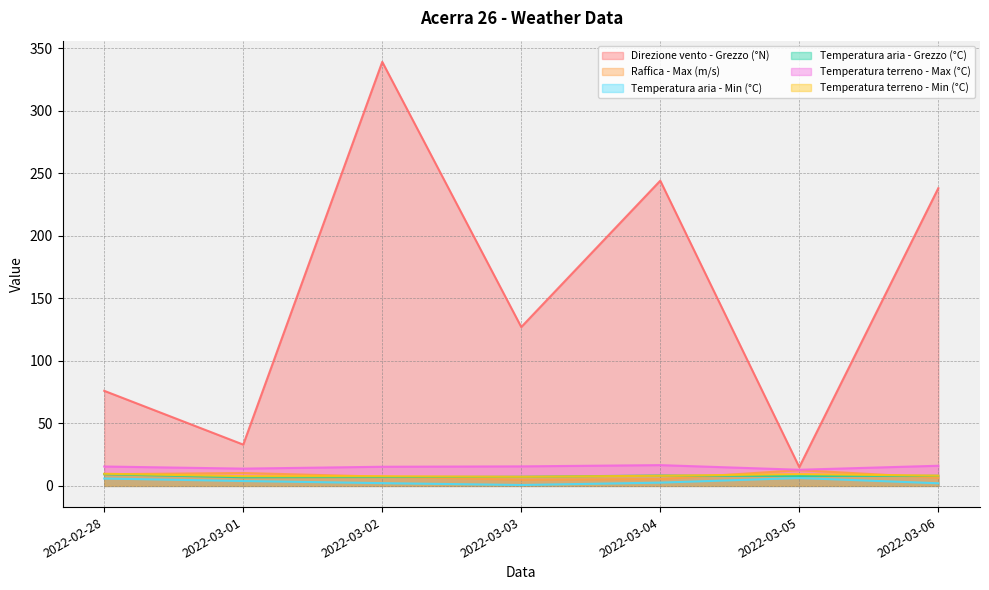

The Temperatura terreno - Max (°C) series shows 13.8 at 2022-03-01. True or false?

True